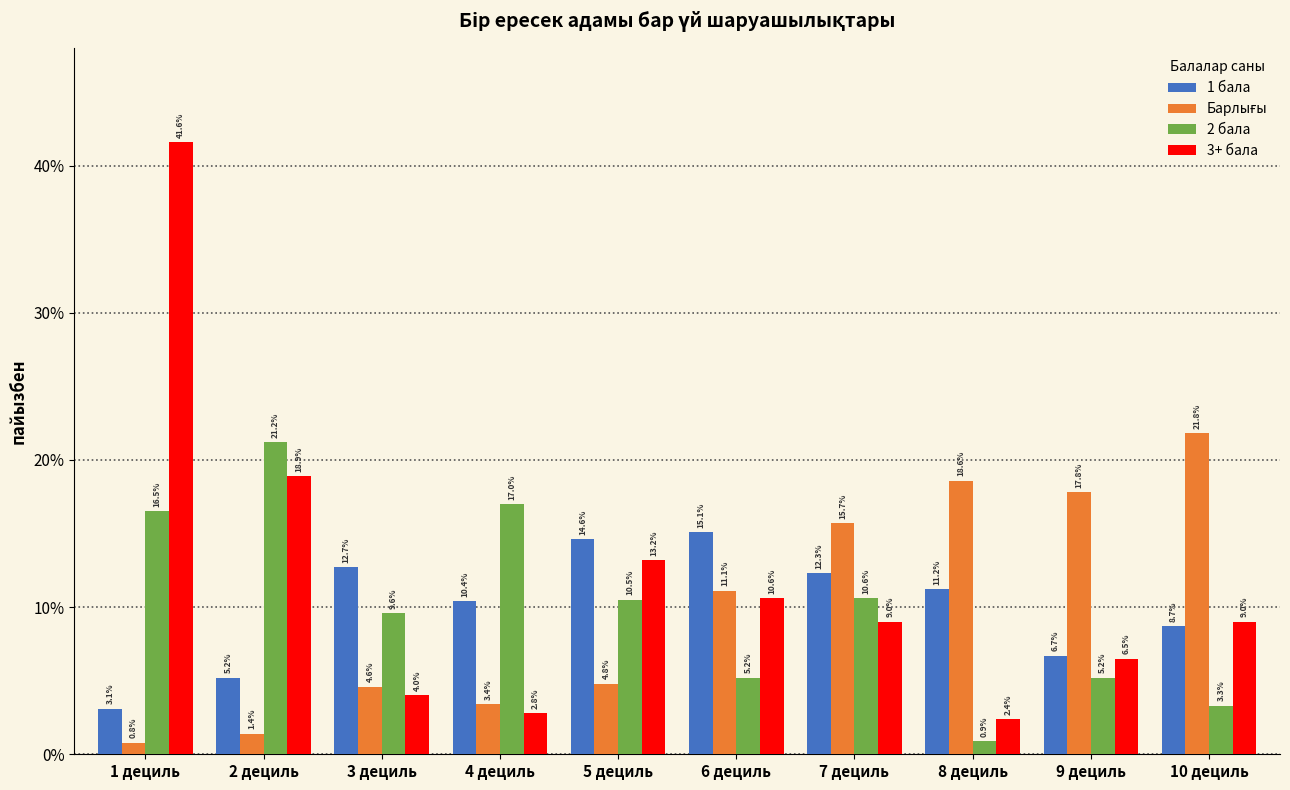

Is it true that 3+ бала equals 17.8 at 1 дециль?

False